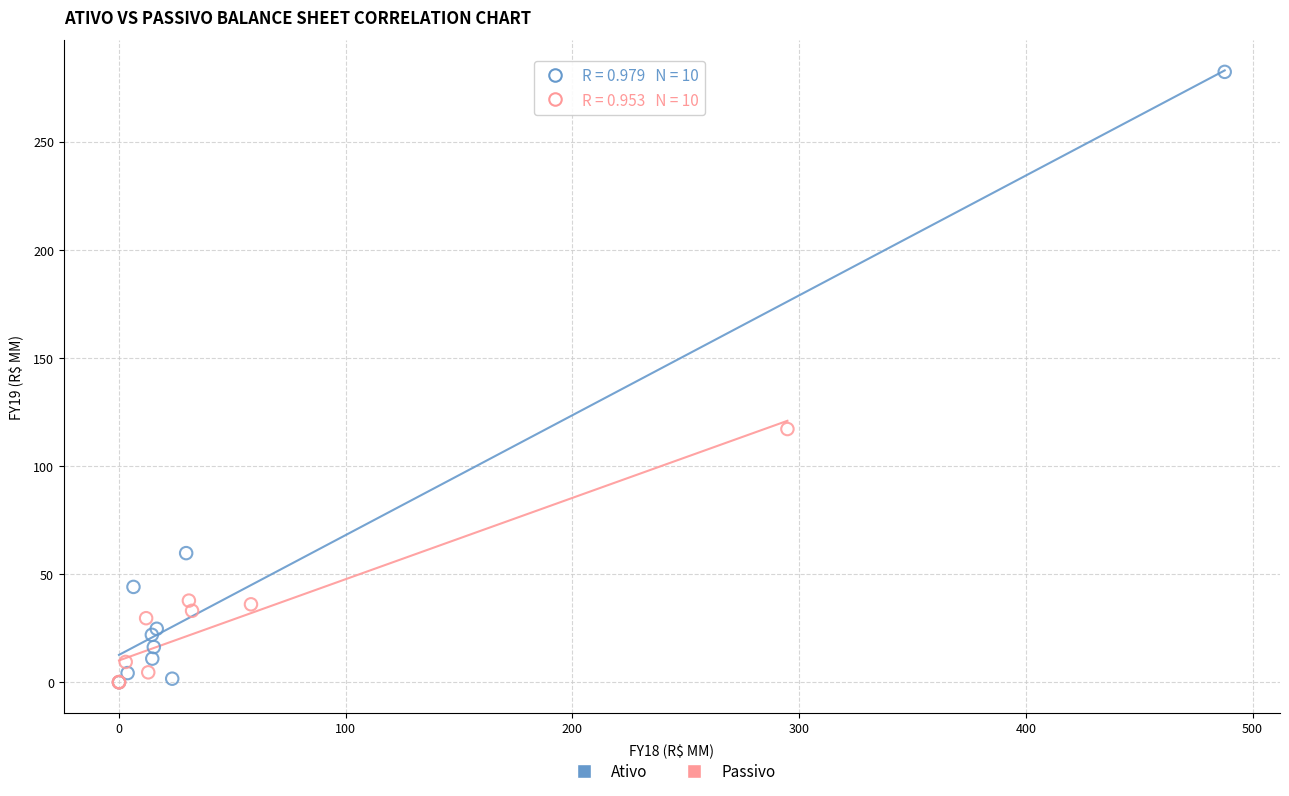

Which series has the widest spread of Y values?

Ativo